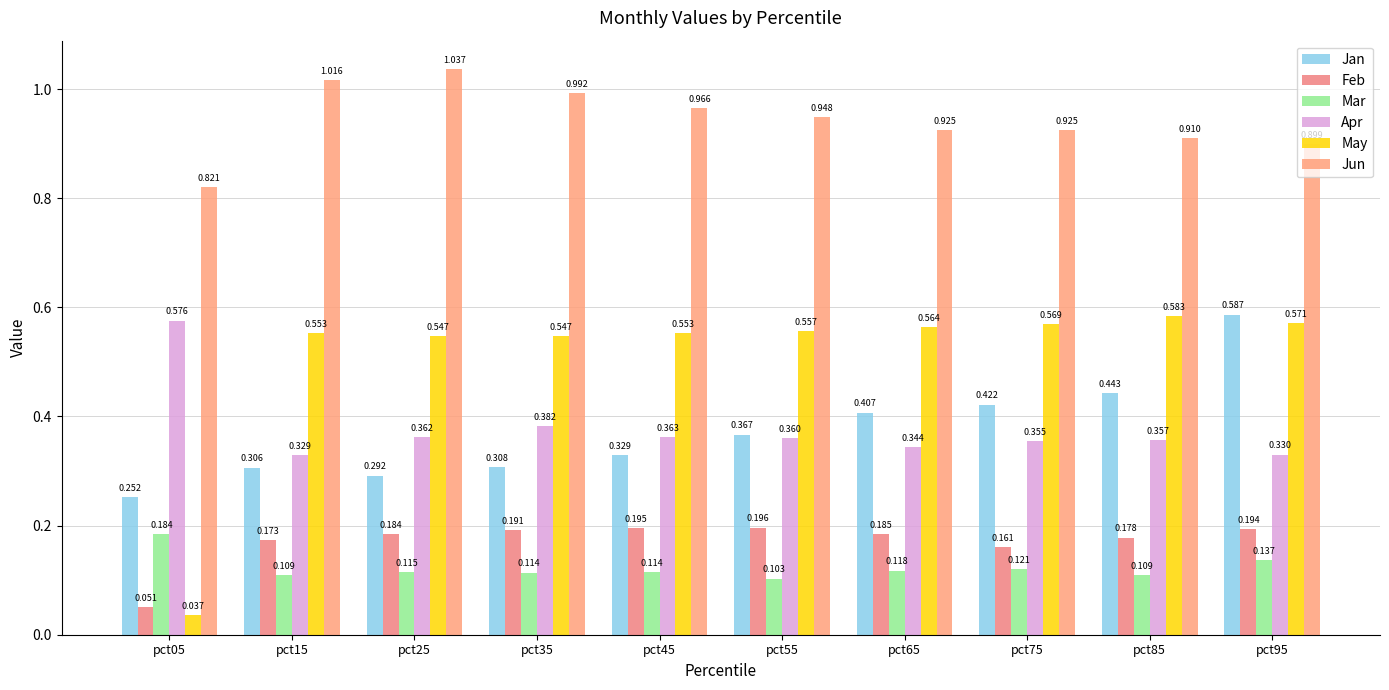

How many groups of bars are there?

10